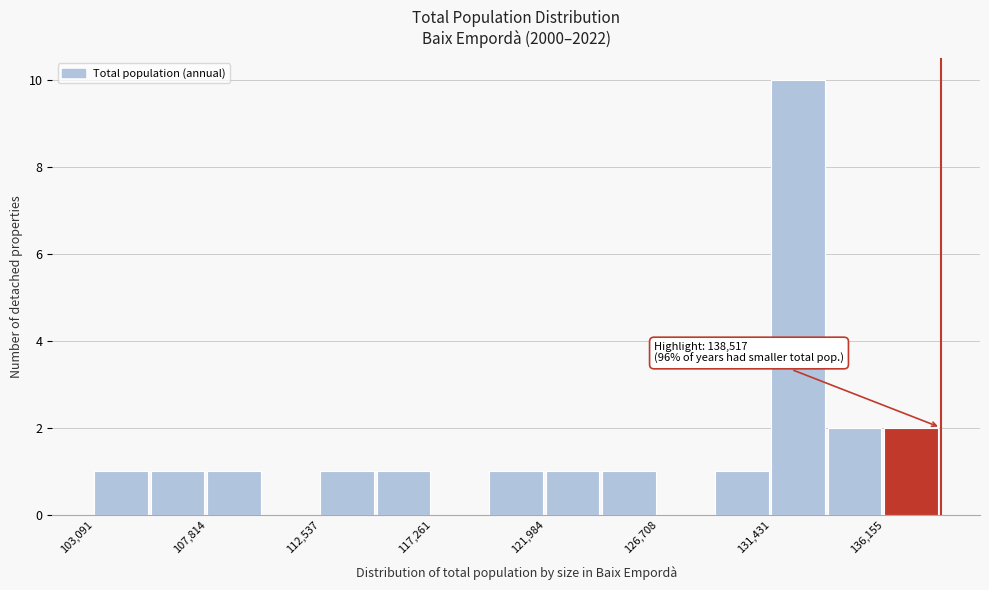

Over which range of the x-axis is the bar tallest?

131500 to 134000